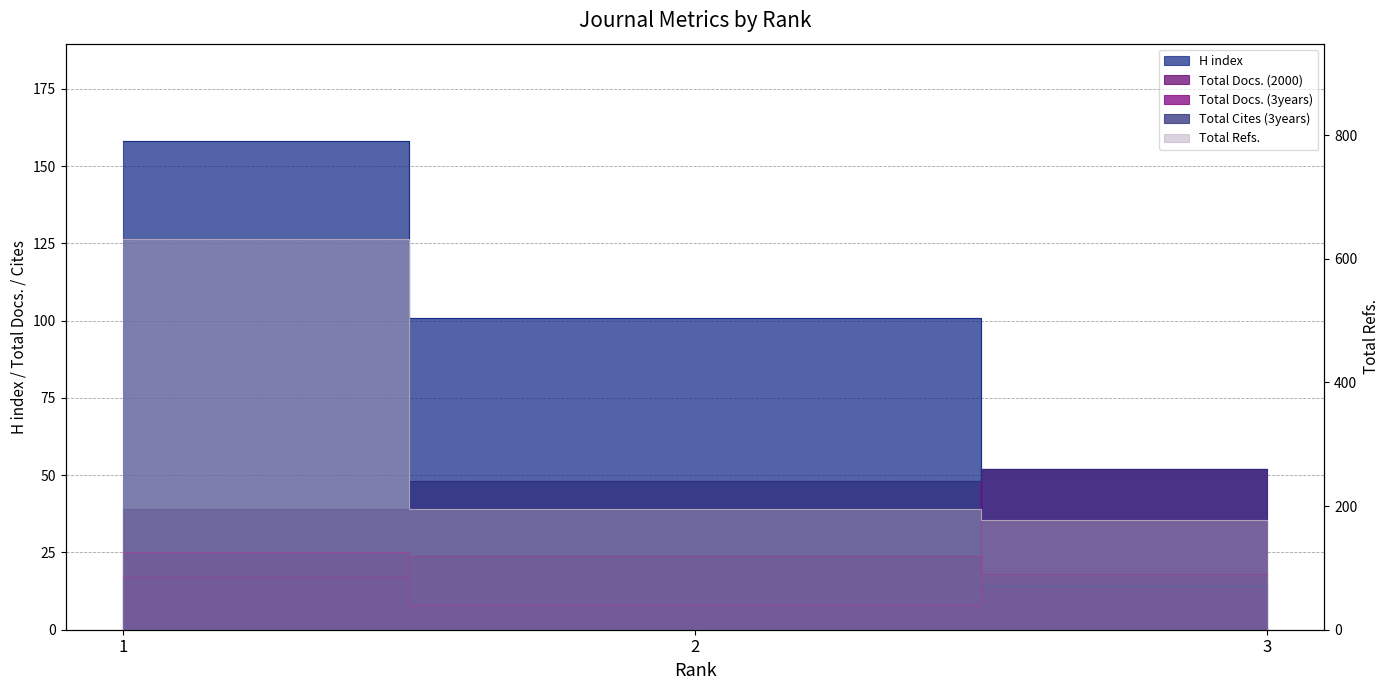

At how many categories does at least one series exceed 135?

3